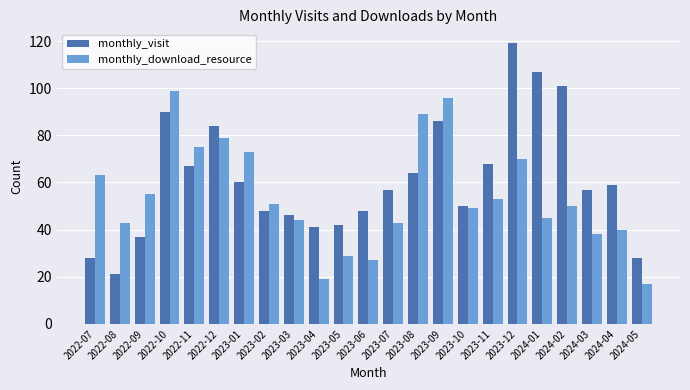

What is the difference between the highest and lowest values at 2023-04?

22